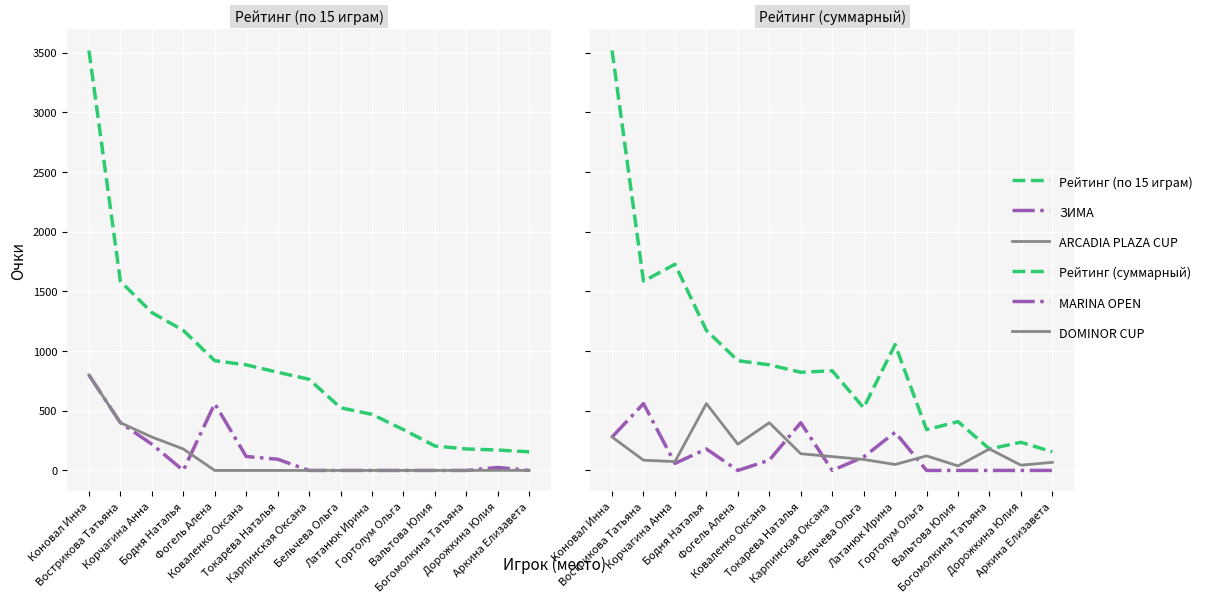

What is the sum of all MARINA OPEN values?

1998